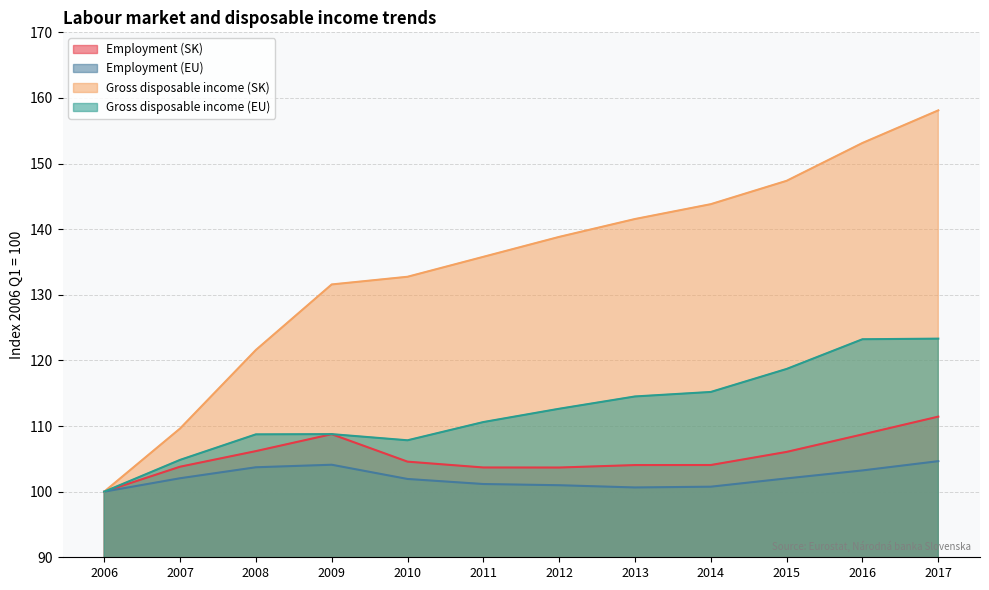

Reading left to right, what are all the values shown in this chart?

Employment (SK): 100.0	103.8	106.2	108.8	104.6	103.7	103.7	104.1	104.1	106.1	108.7	111.4
Employment (EU): 100.0	102.0	103.7	104.1	101.9	101.2	101.0	100.6	100.8	102.0	103.2	104.6
Gross disposable income (SK): 100.0	109.6	121.6	131.6	132.7	135.8	138.8	141.5	143.8	147.4	153.1	158.1
Gross disposable income (EU): 100.0	104.8	108.7	108.8	107.8	110.6	112.6	114.5	115.2	118.7	123.2	123.3